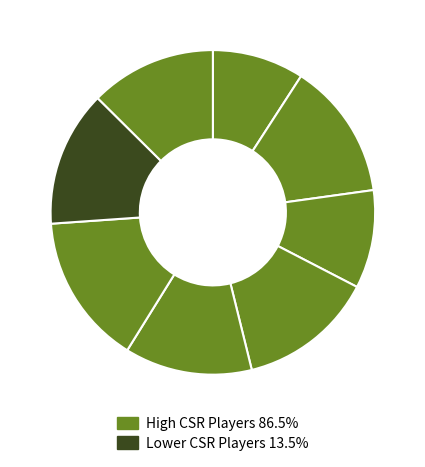

How many segments does this pie chart have?

8